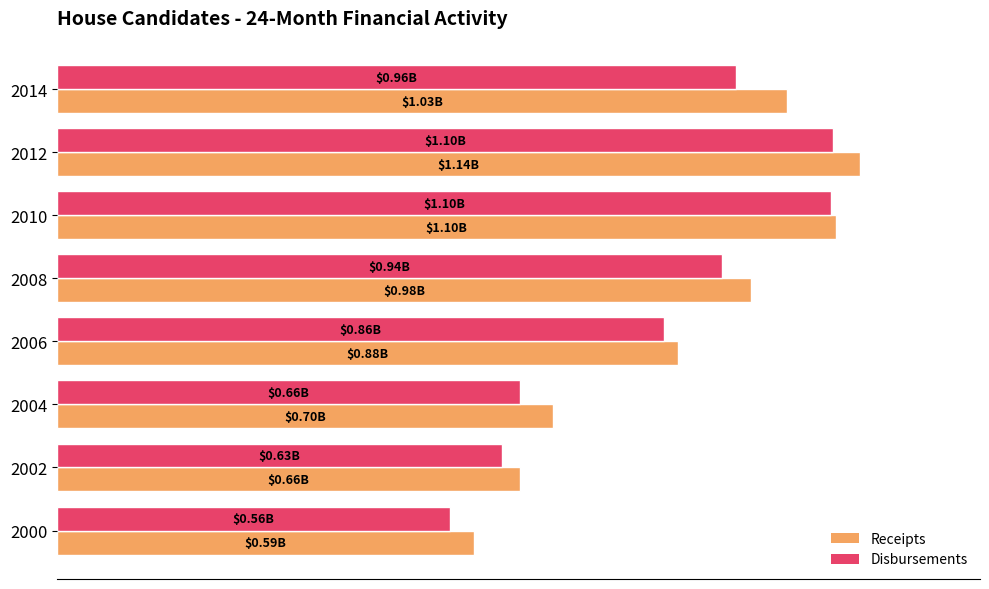

What are all the series names shown in the legend?

Receipts, Disbursements